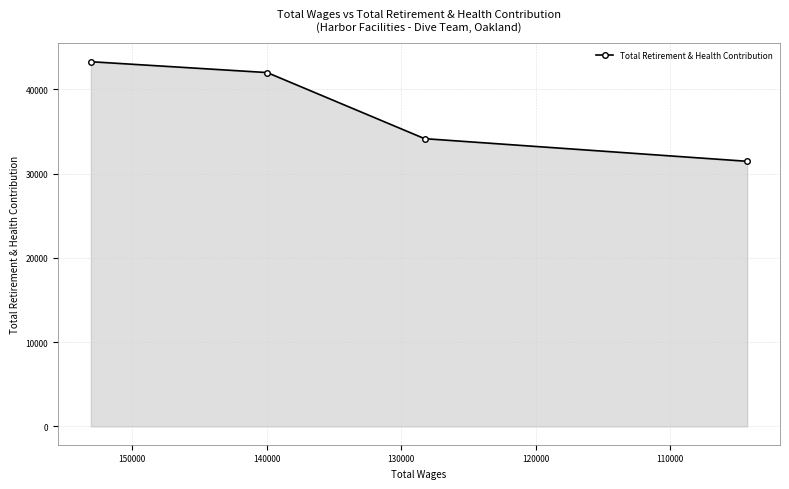

Reading left to right, list all the values displayed in this chart.

43270	41981	34143	31456